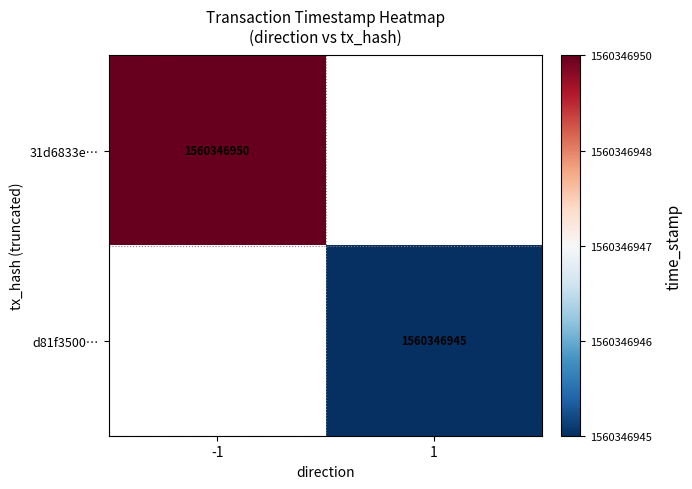

Which series changed the most between -1 and 1?

31d6833e334ab5fec59761af45af199be66a422